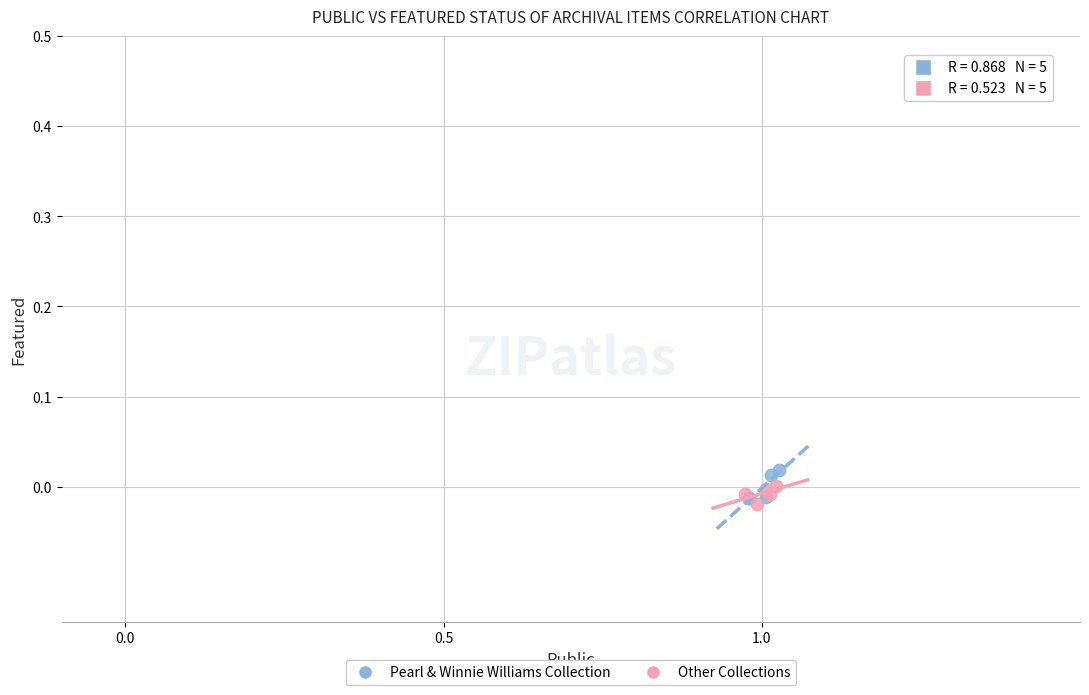

Which series contains the lowest Y value?

Other Collections